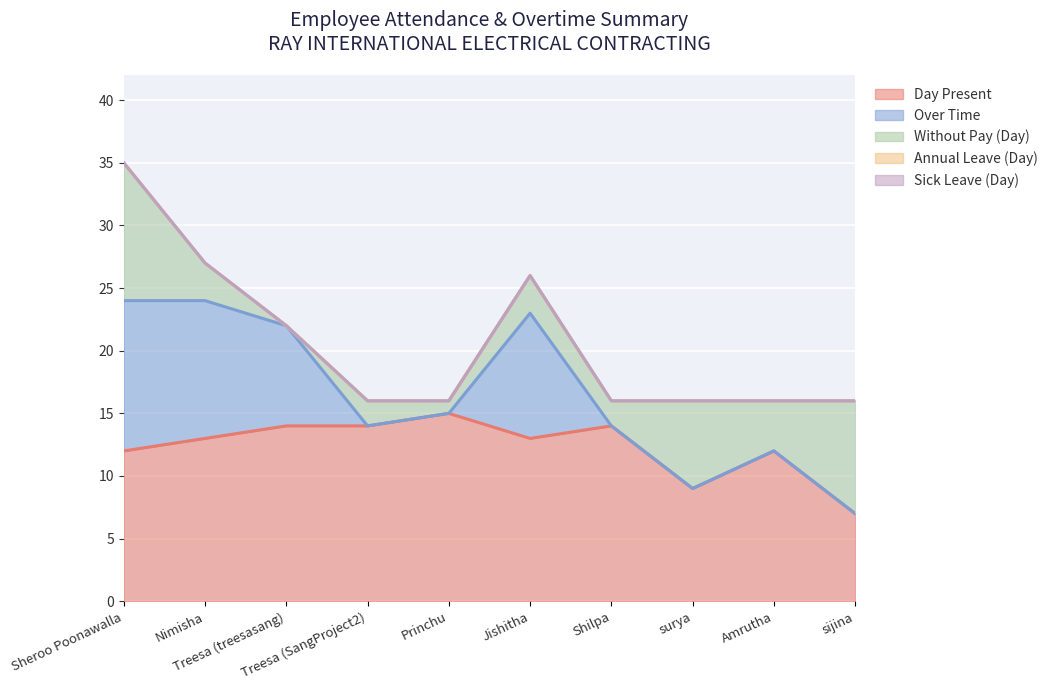

The Over Time series shows 0 at Princhu. True or false?

True